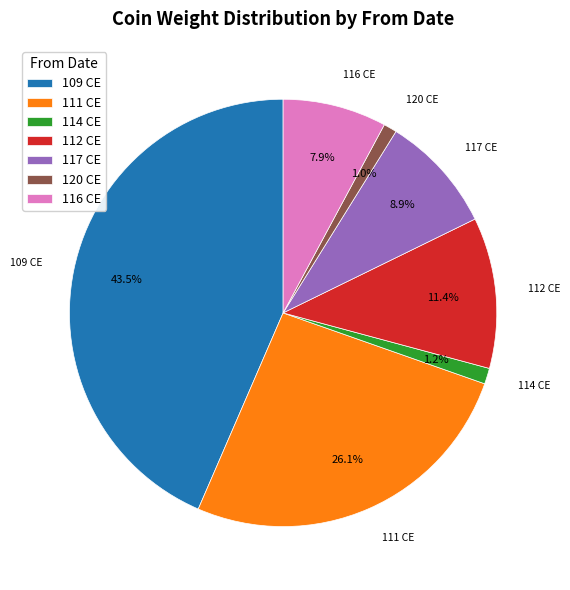

Combined, do 120 CE and 117 CE account for over 50%?

No